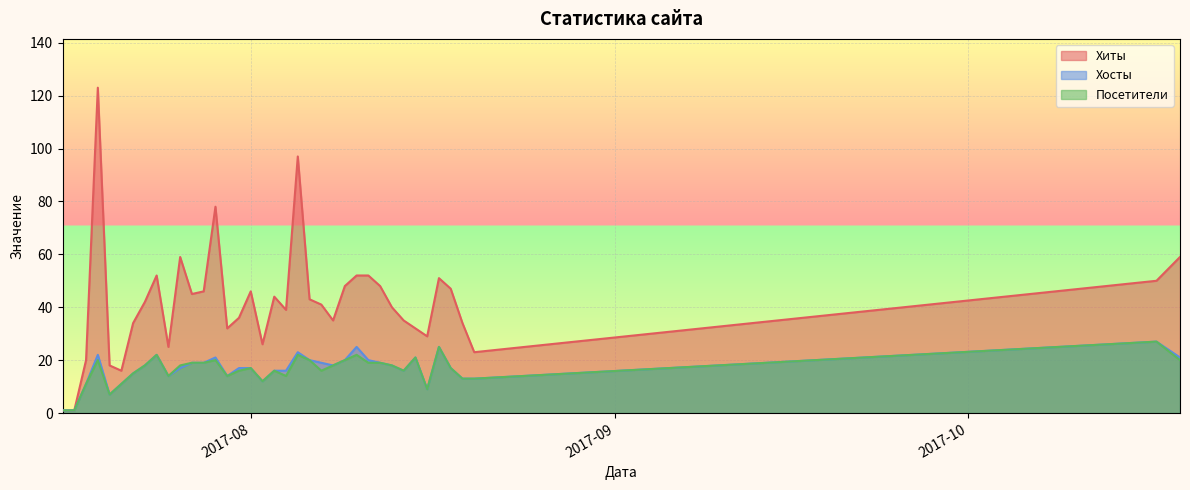

What is the label of the 33rd point from the right?

2017-07-21